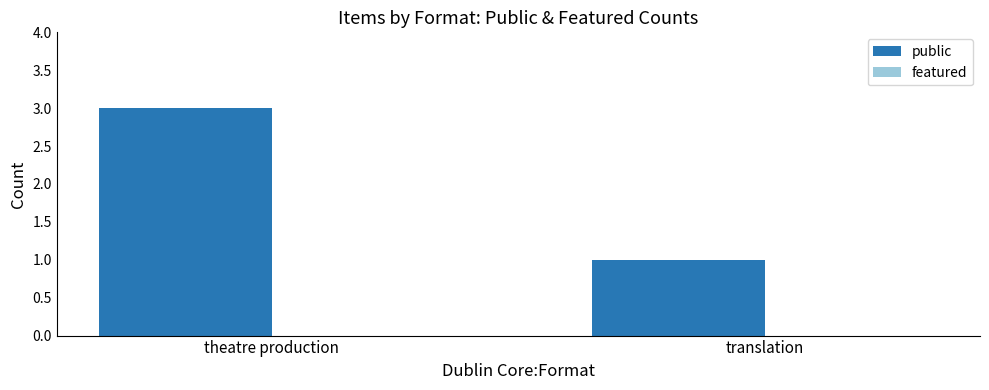

Does the chart contain stacked bars?

No